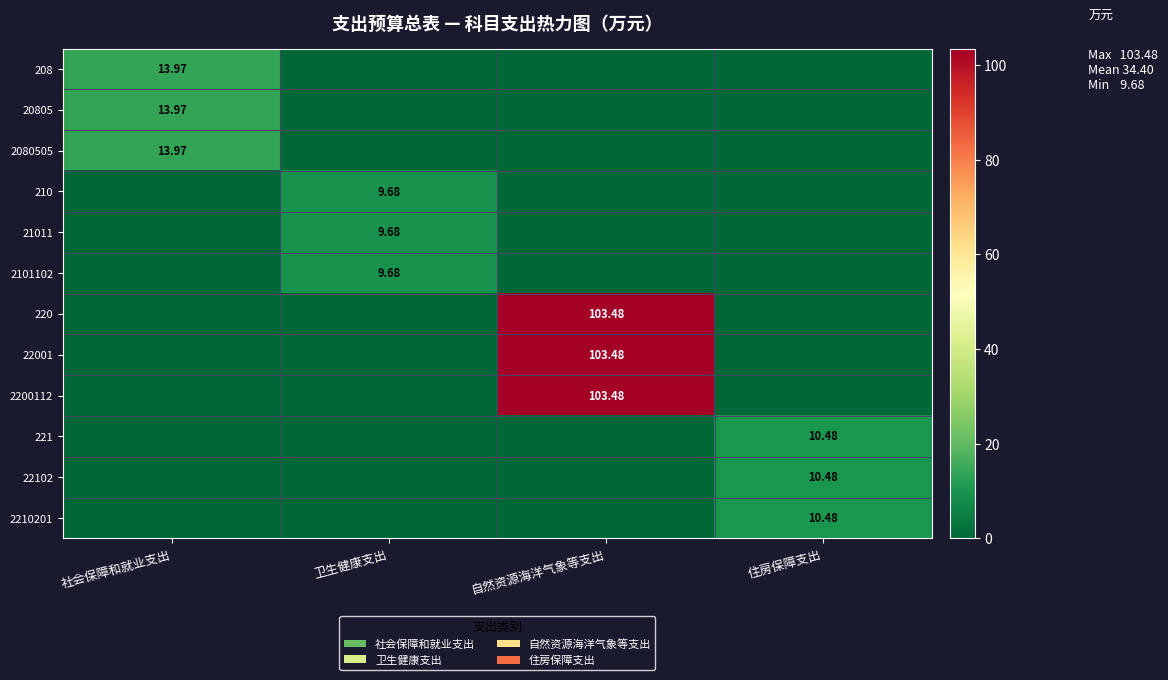

At how many categories does at least one series exceed 21?

1